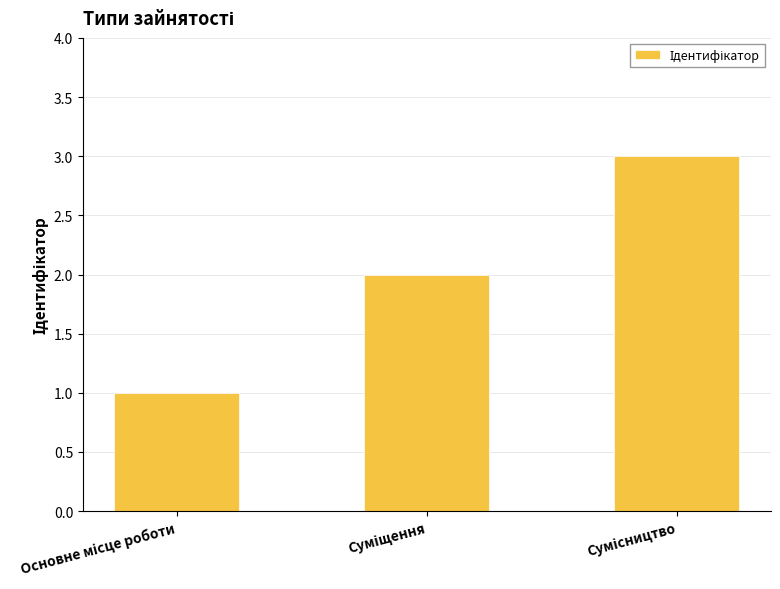

What is the greatest value displayed?

3